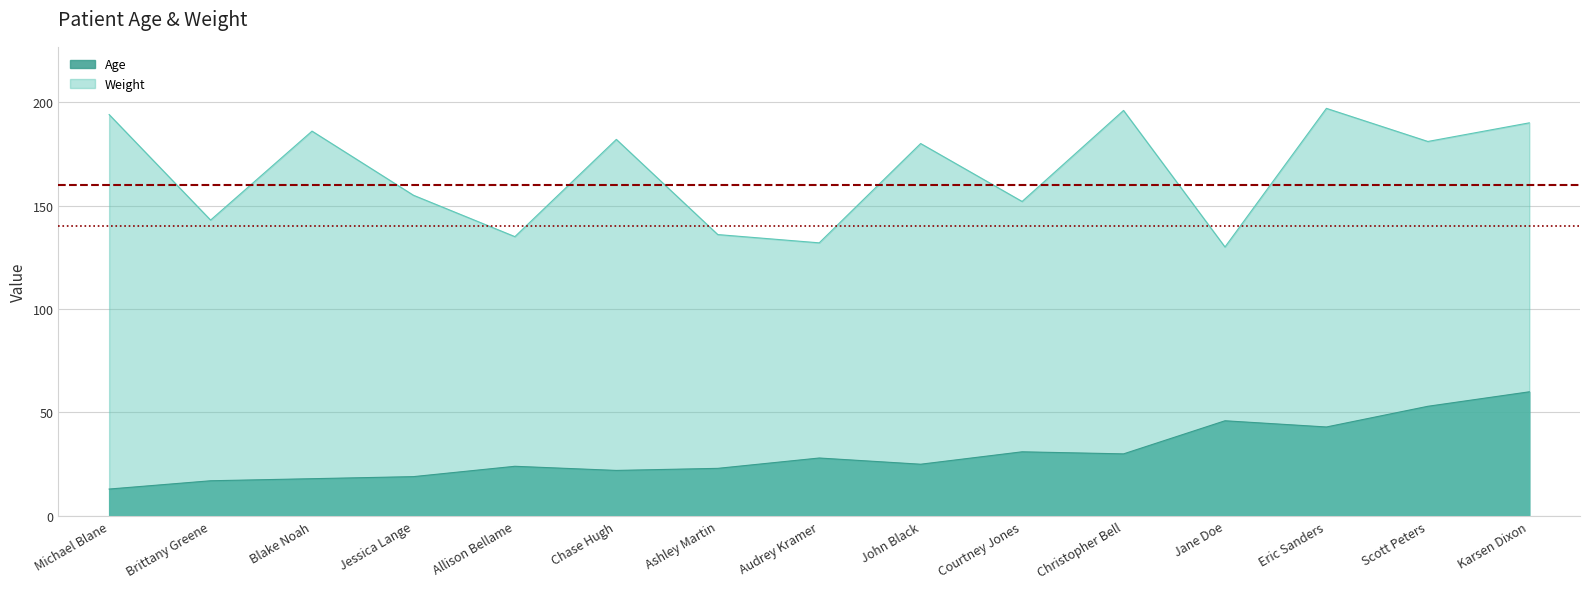

What is the maximum value for Weight?

197